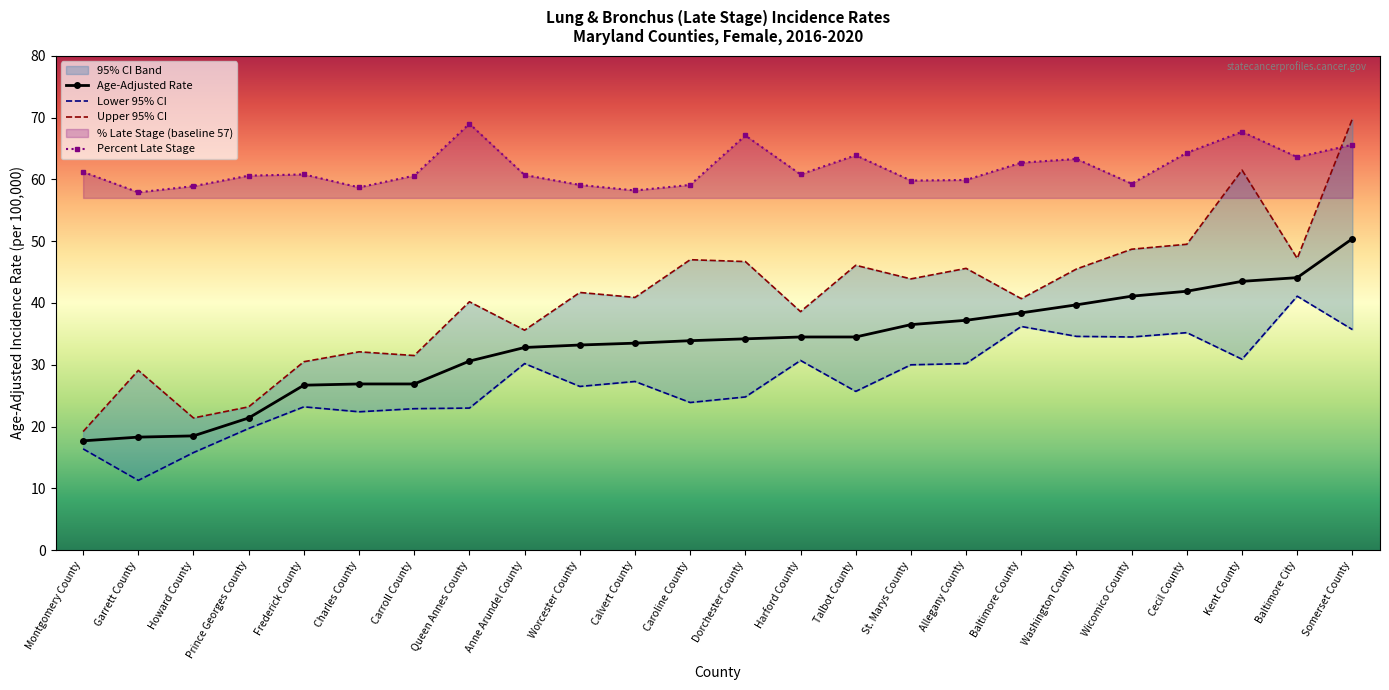

Reading left to right, extract all data points from this chart.

Age-Adjusted Rate: Montgomery County=17.7	Garrett County=18.3	Howard County=18.5	Prince Georges County=21.4	Frederick County=26.7	Charles County=26.9	Carroll County=26.9	Queen Annes County=30.6	Anne Arundel County=32.8	Worcester County=33.2	Calvert County=33.5	Caroline County=33.9	Dorchester County=34.2	Harford County=34.5	Talbot County=34.5	St. Marys County=36.5	Allegany County=37.2	Baltimore County=38.4	Washington County=39.7	Wicomico County=41.1	Cecil County=41.9	Kent County=43.5	Baltimore City=44.1	Somerset County=50.4
Lower 95% CI: Montgomery County=16.4	Garrett County=11.3	Howard County=15.8	Prince Georges County=19.7	Frederick County=23.2	Charles County=22.4	Carroll County=22.9	Queen Annes County=23.0	Anne Arundel County=30.2	Worcester County=26.5	Calvert County=27.3	Caroline County=23.9	Dorchester County=24.8	Harford County=30.7	Talbot County=25.7	St. Marys County=30.0	Allegany County=30.2	Baltimore County=36.2	Washington County=34.6	Wicomico County=34.5	Cecil County=35.2	Kent County=30.9	Baltimore City=41.1	Somerset County=35.7
Upper 95% CI: Montgomery County=19.2	Garrett County=29.1	Howard County=21.4	Prince Georges County=23.2	Frederick County=30.5	Charles County=32.1	Carroll County=31.5	Queen Annes County=40.2	Anne Arundel County=35.6	Worcester County=41.7	Calvert County=40.9	Caroline County=47.0	Dorchester County=46.7	Harford County=38.6	Talbot County=46.1	St. Marys County=43.9	Allegany County=45.6	Baltimore County=40.7	Washington County=45.5	Wicomico County=48.7	Cecil County=49.5	Kent County=61.5	Baltimore City=47.2	Somerset County=69.8
Percent Late Stage: Montgomery County=61.2	Garrett County=57.9	Howard County=58.9	Prince Georges County=60.6	Frederick County=60.8	Charles County=58.7	Carroll County=60.6	Queen Annes County=69.0	Anne Arundel County=60.7	Worcester County=59.1	Calvert County=58.2	Caroline County=59.1	Dorchester County=67.1	Harford County=60.8	Talbot County=63.9	St. Marys County=59.8	Allegany County=59.9	Baltimore County=62.7	Washington County=63.3	Wicomico County=59.3	Cecil County=64.3	Kent County=67.7	Baltimore City=63.6	Somerset County=65.6